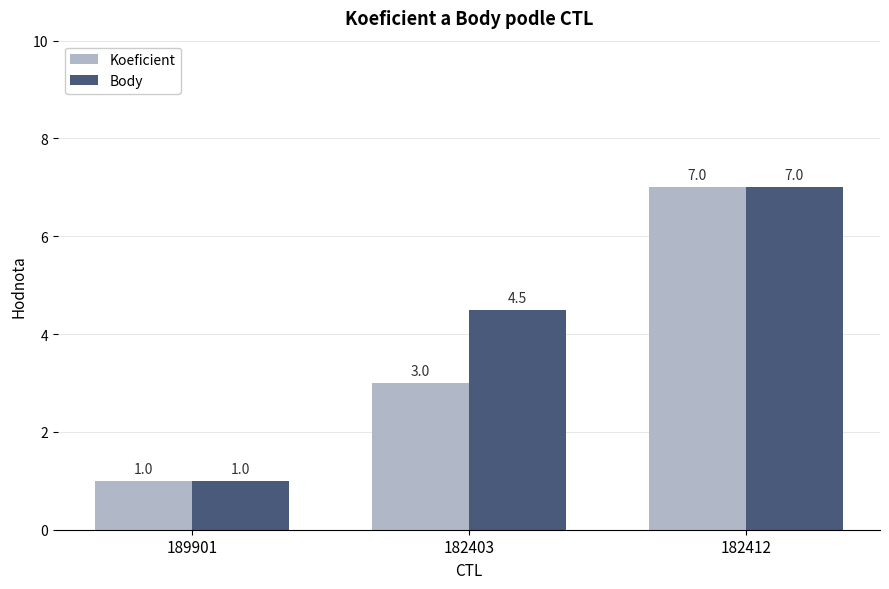

What is the value of the Koeficient bar at the 1st from the left?

1.0